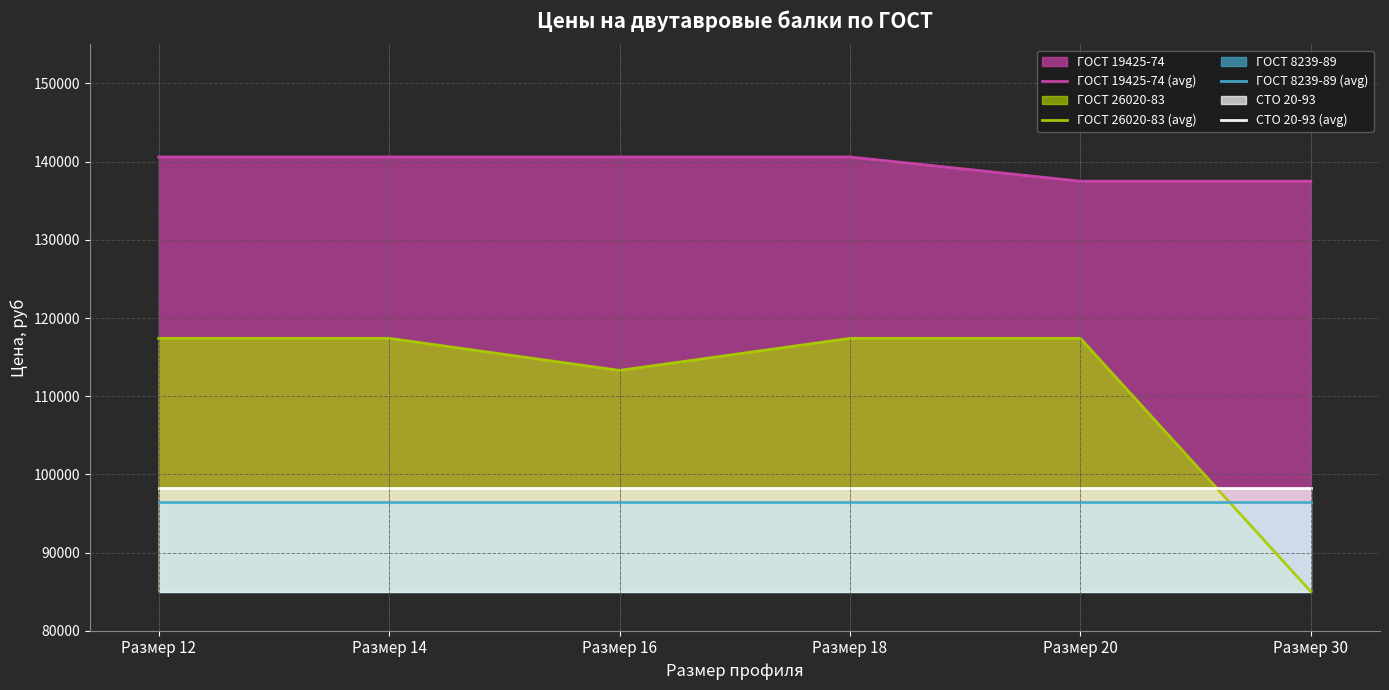

How many lines are shown in the chart?

4